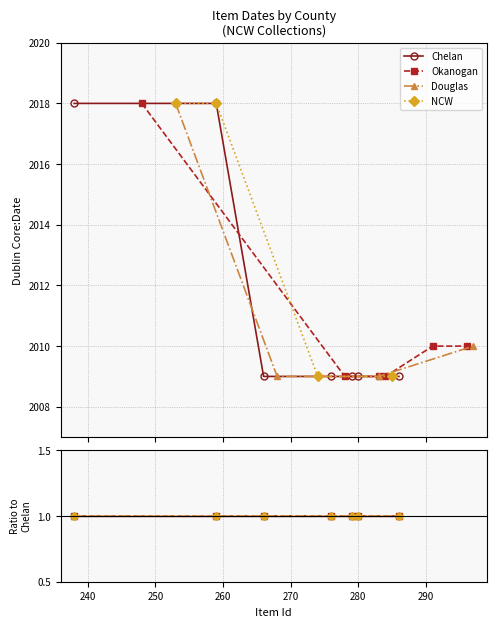

How many distinct data groups are displayed?

4